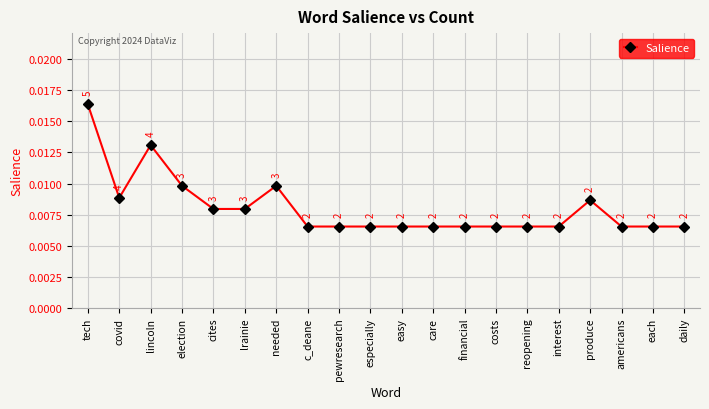

How many interior local peaks (higher than both neighbors) does the data have?

3